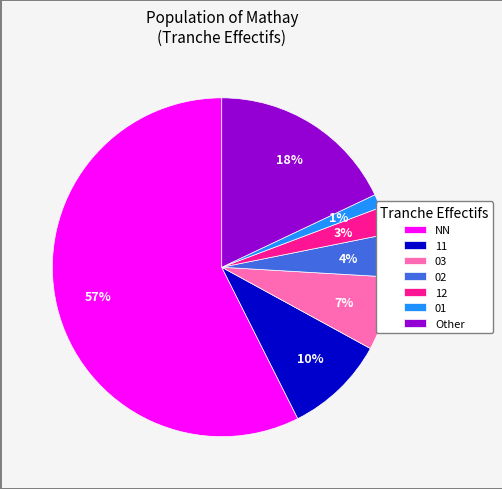

What is the smallest slice in the pie chart?

01